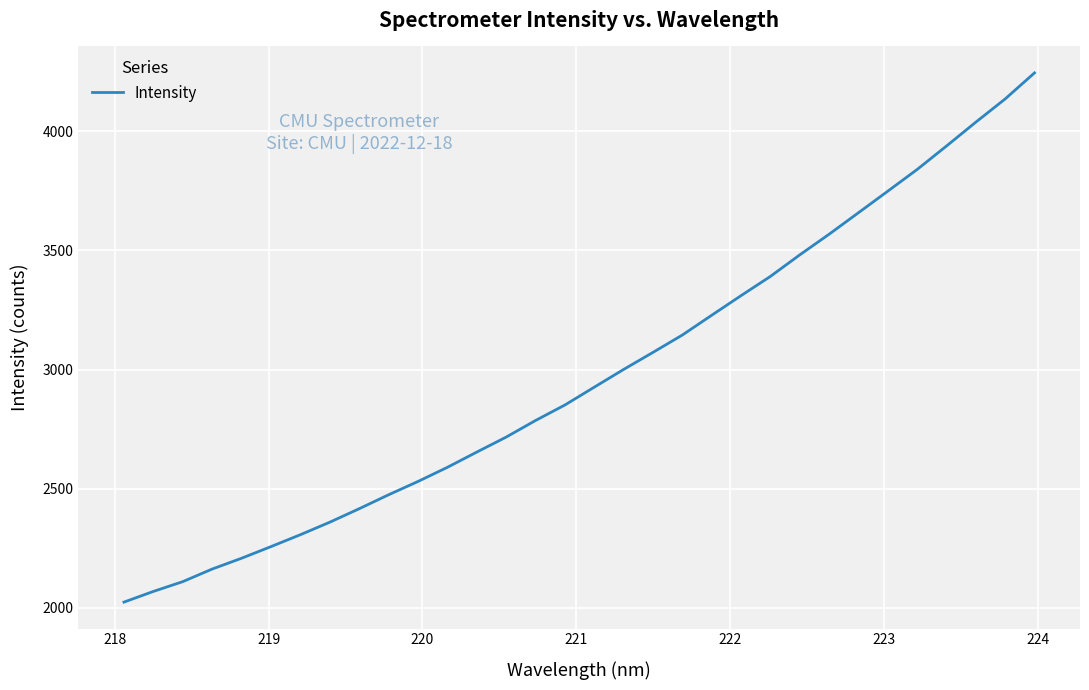

What is the difference between the second highest and second lowest values?

2067.4